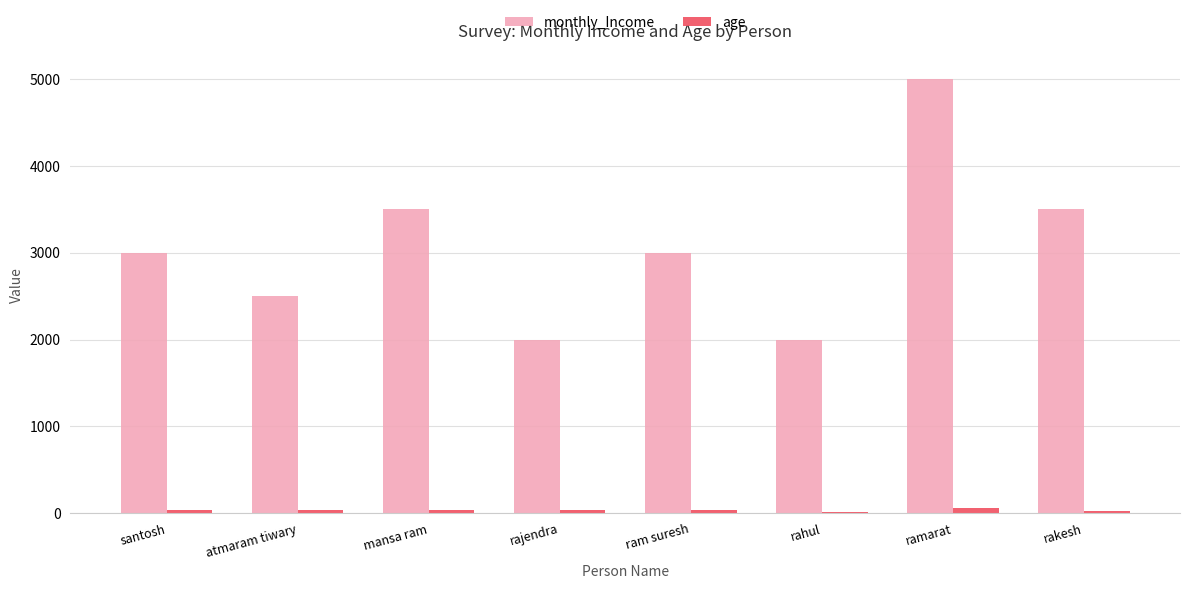

What is the total value across all series at santosh?

3030